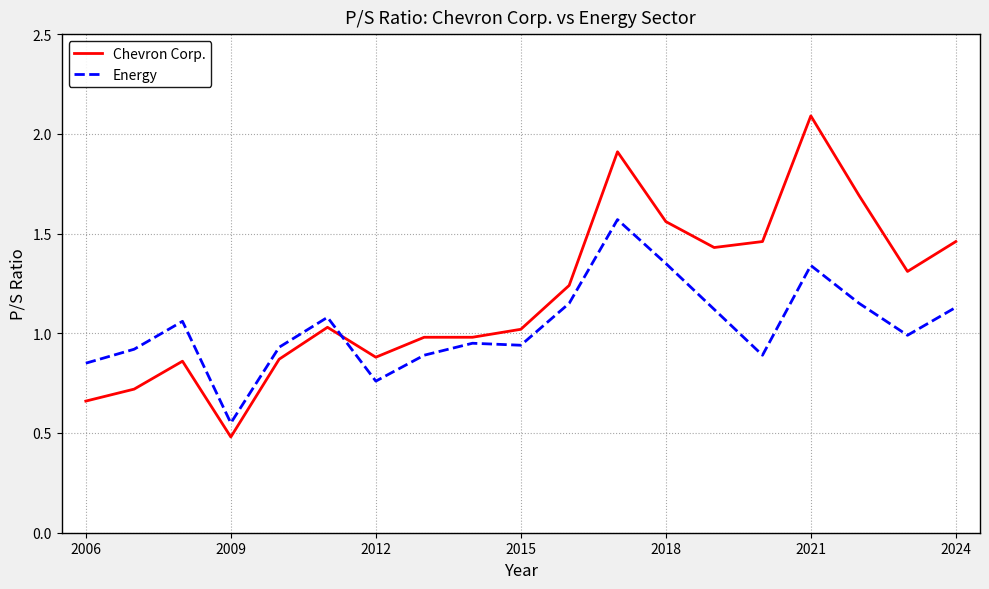

Does the chart display data point markers on the line(s)?

No